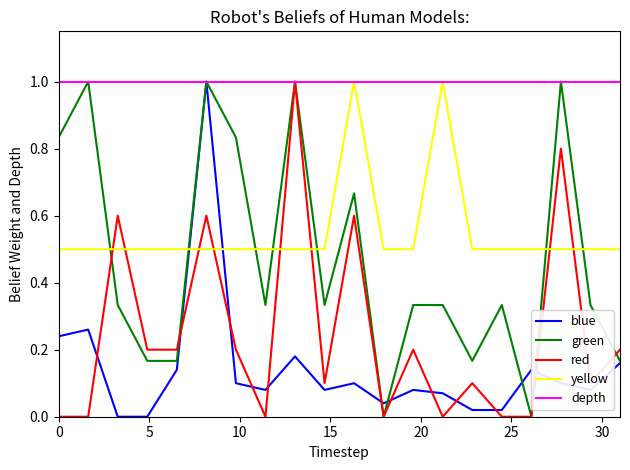

How many intersections are there between red and blue?

11